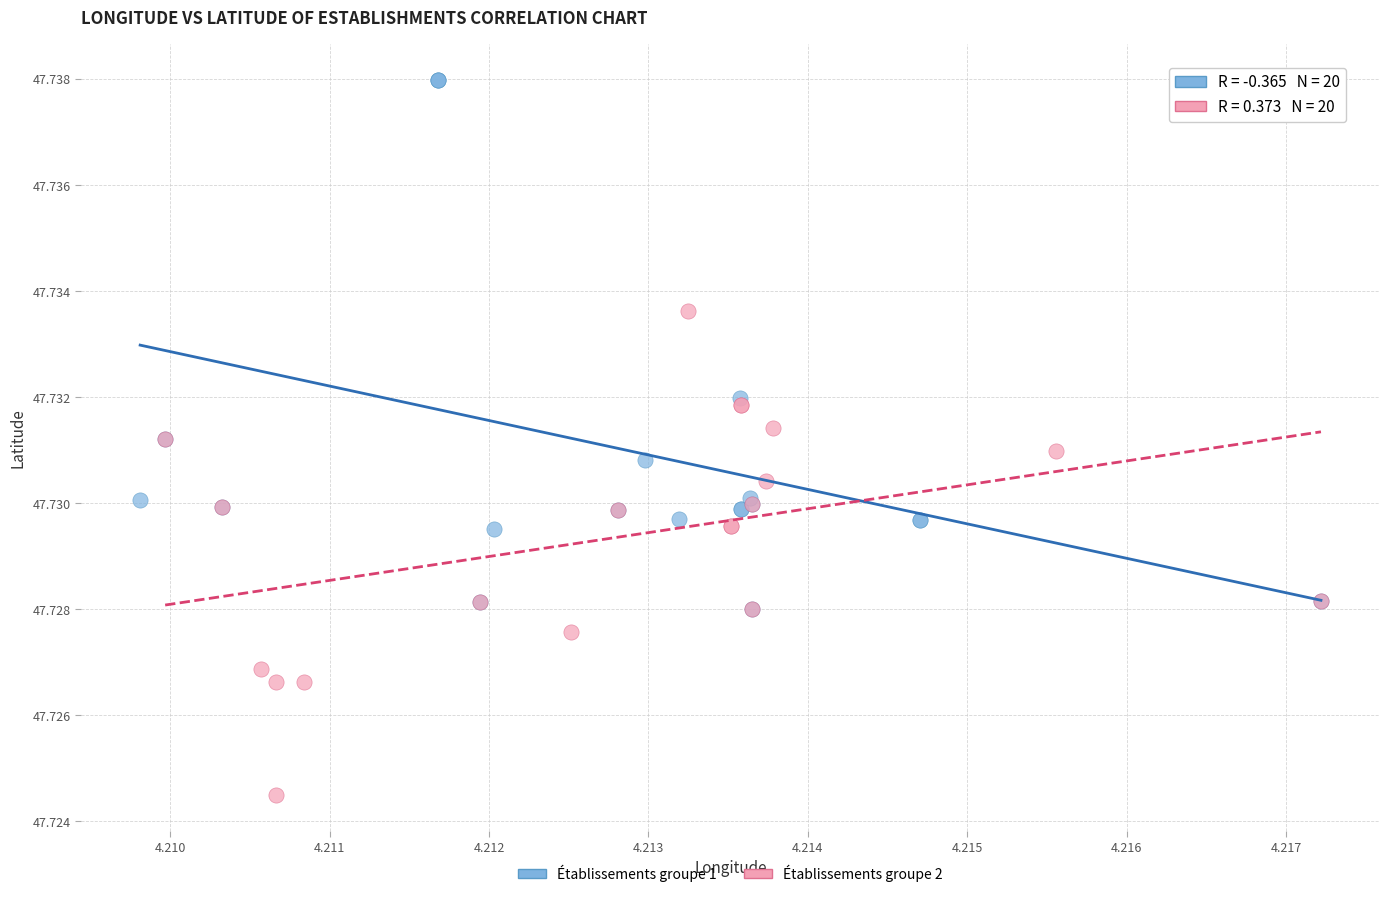

Which series has the widest spread of Y values?

Établissements groupe 1